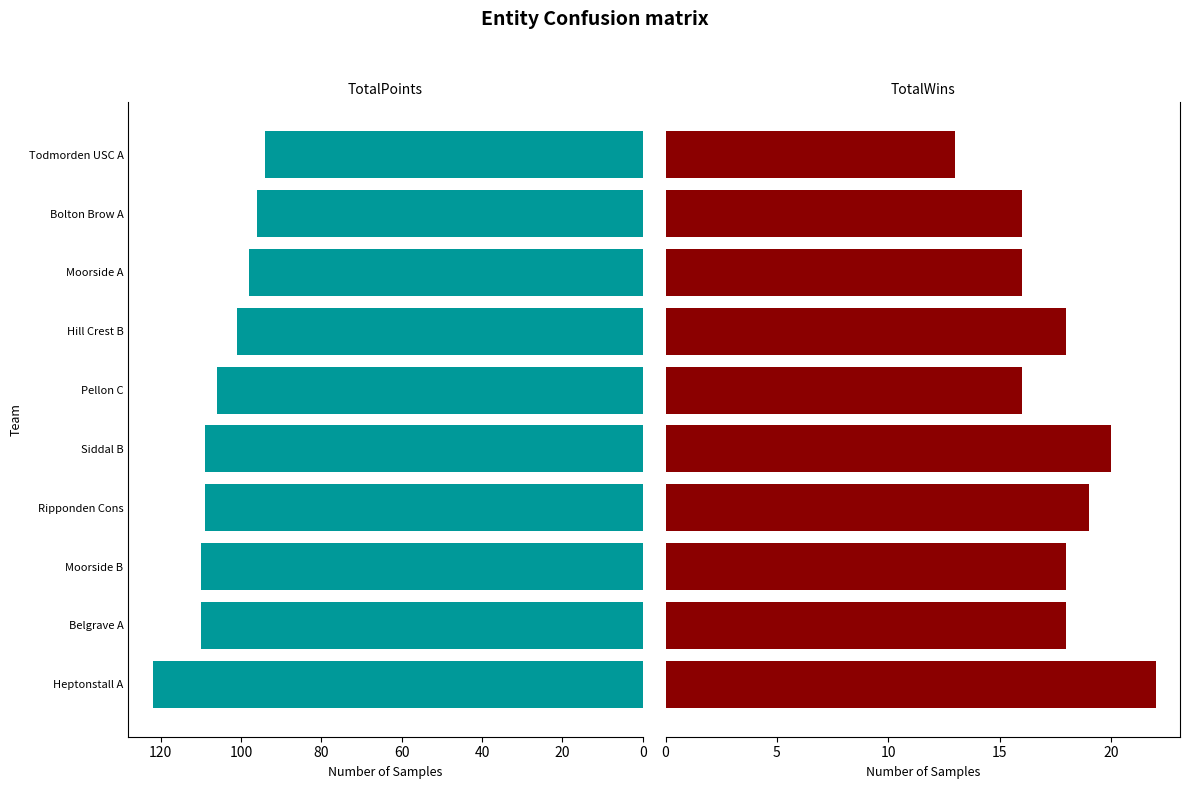

How many categories are shown in the chart?

10